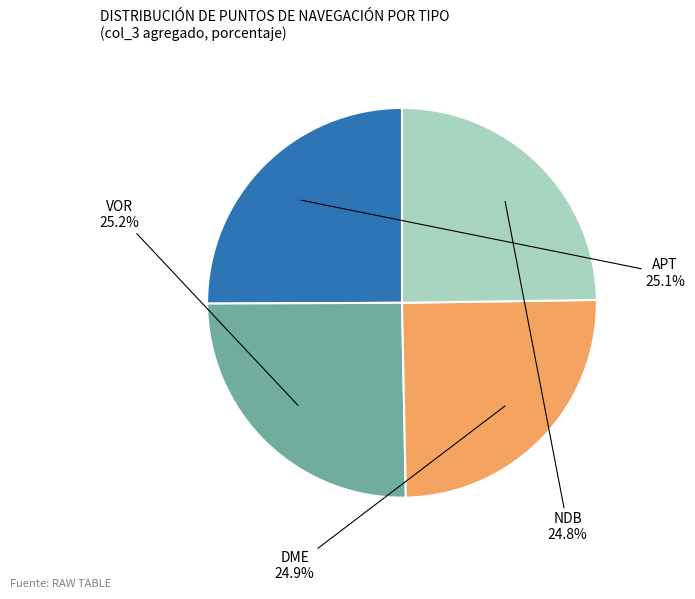

Does any single category account for the majority?

No